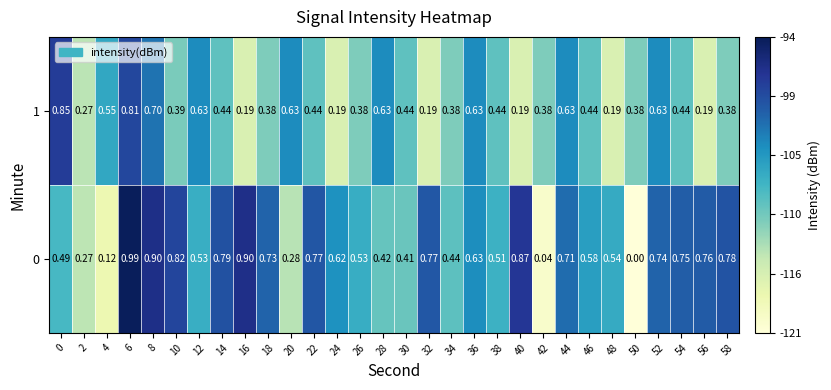

At which category is the sum across all series the highest?

6